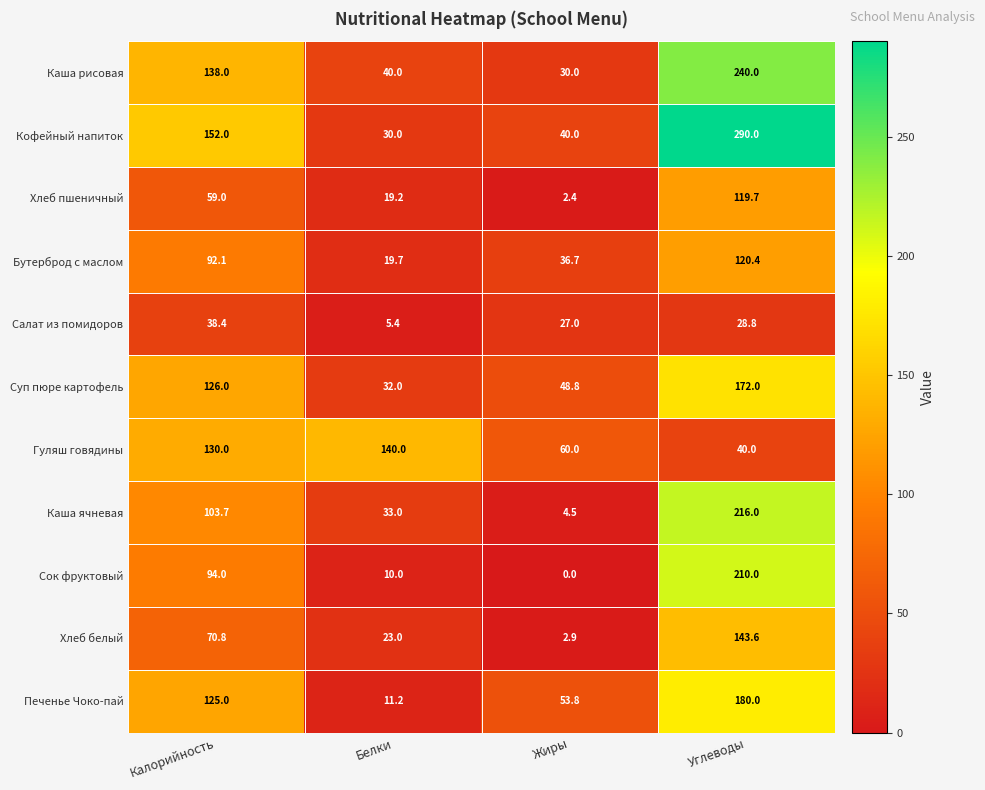

At how many categories does at least one series exceed 275?

1